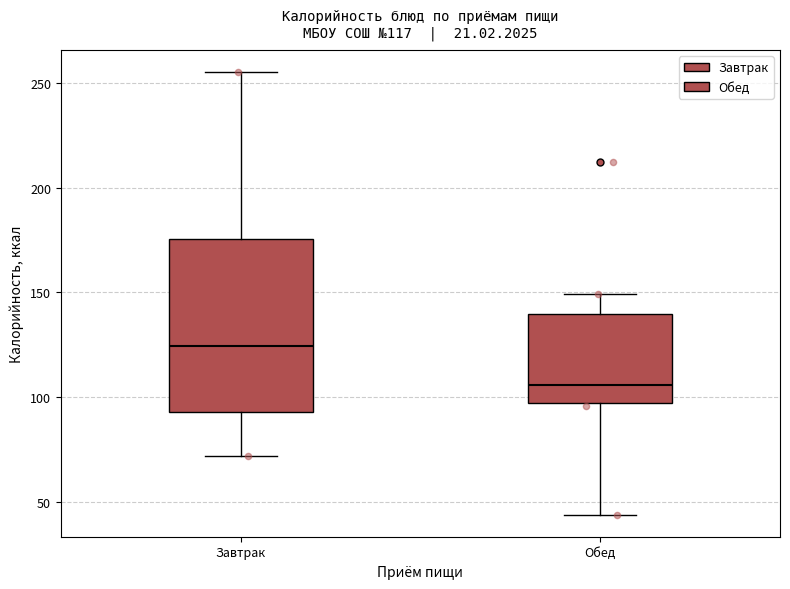

Which box has the lowest median line?

Обед